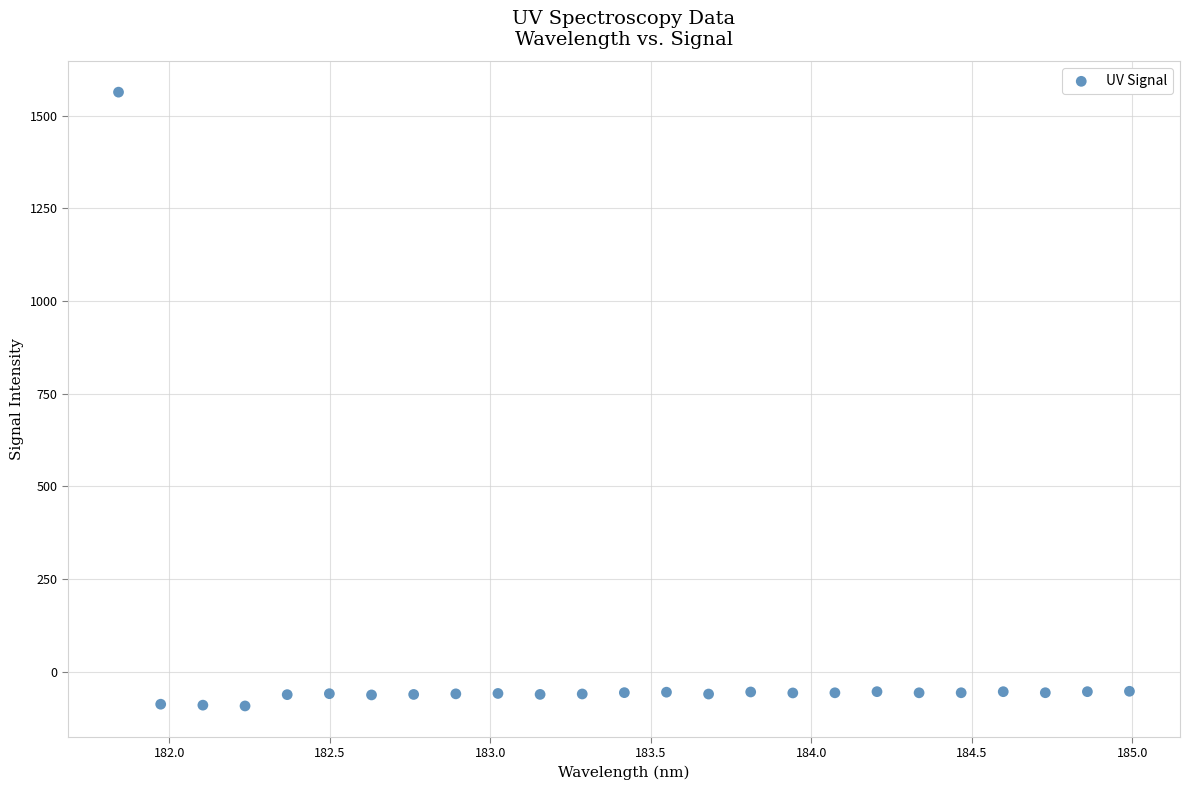

What is the range of X values (max minus min)?

3.1